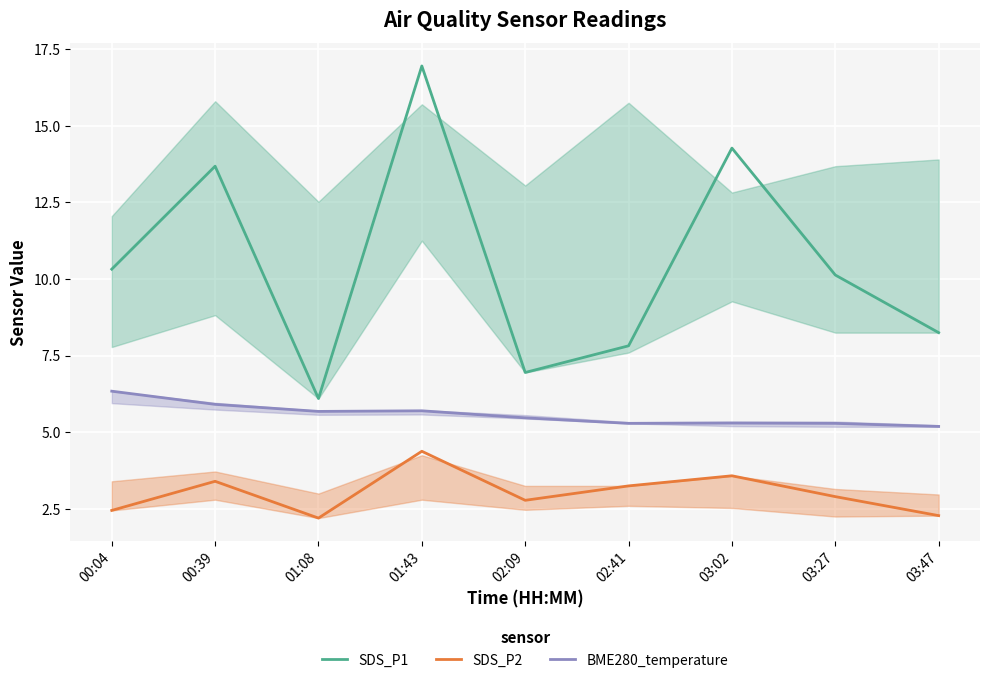

True or false: SDS_P2 and BME280_temperature intersect in this chart.

False